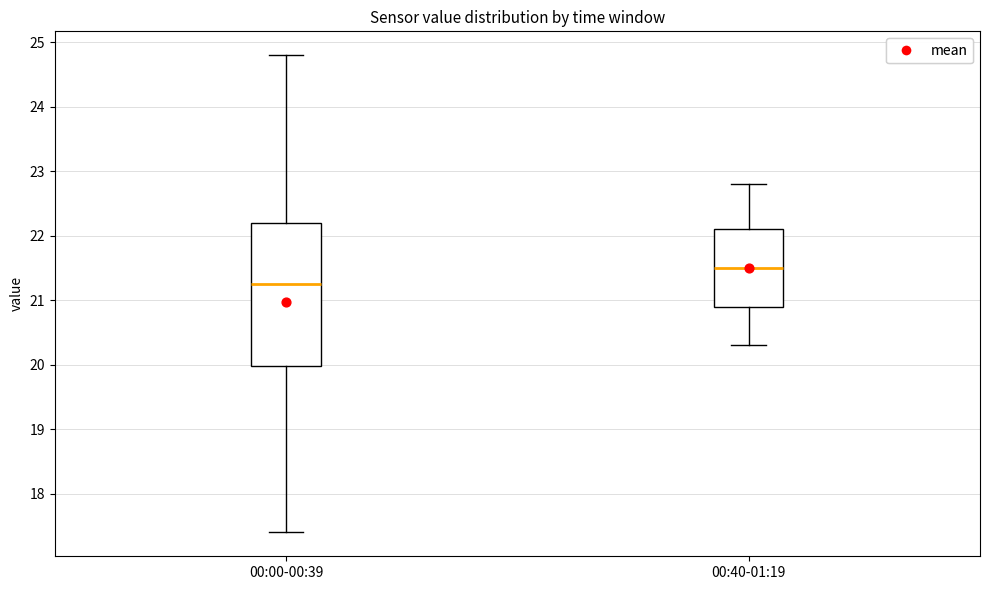

Reading left to right, read every box against the y-axis: the position of its median line, the range the box covers, and the ends of its whiskers. The values are not printed on the chart, so give them approximately, as read against the axis.

00:00-00:39: median 21.3, box 20.0 to 22.2, whiskers 17.4 to 24.8
00:40-01:19: median 21.5, box 20.9 to 22.1, whiskers 20.3 to 22.8